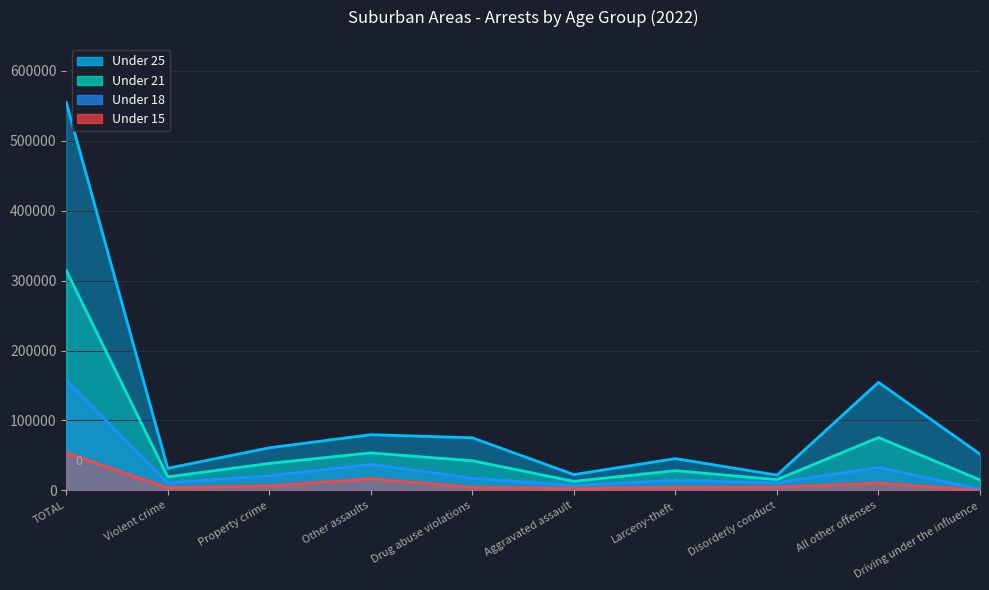

At which category is the sum across all series the highest?

TOTAL